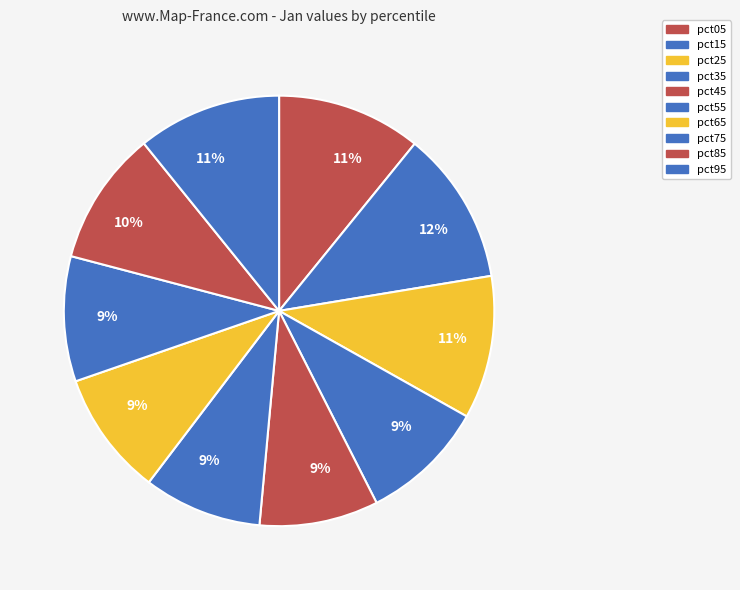

Which slice is the largest?

pct15